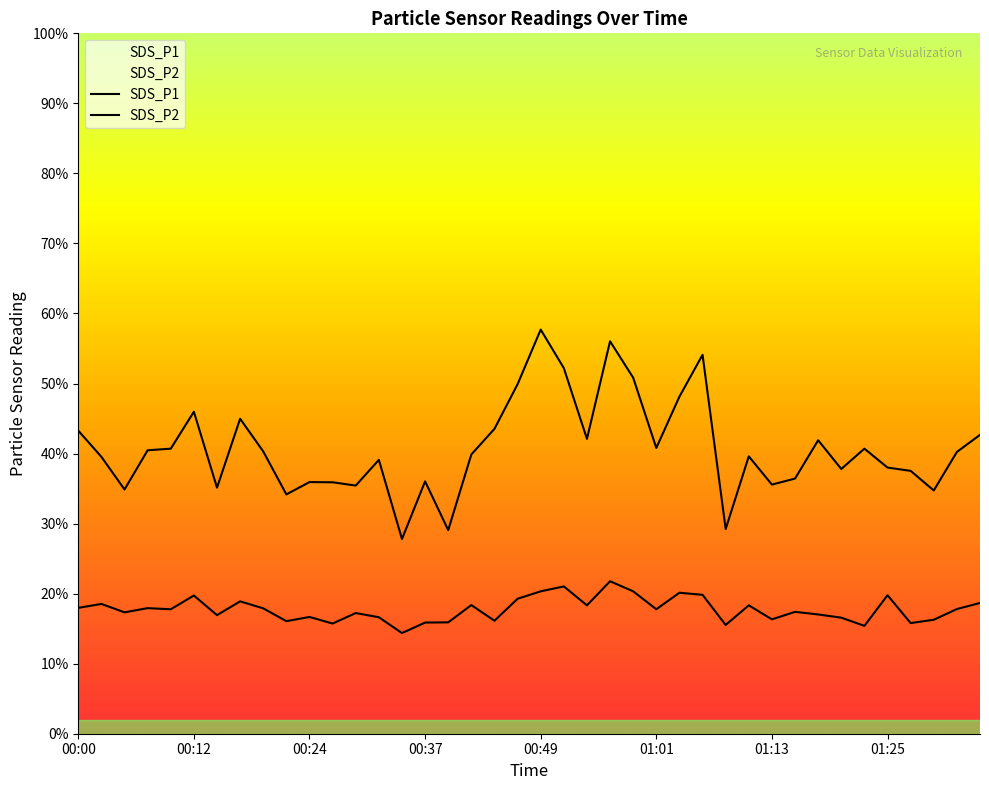

How many categories are shown in the chart?

40